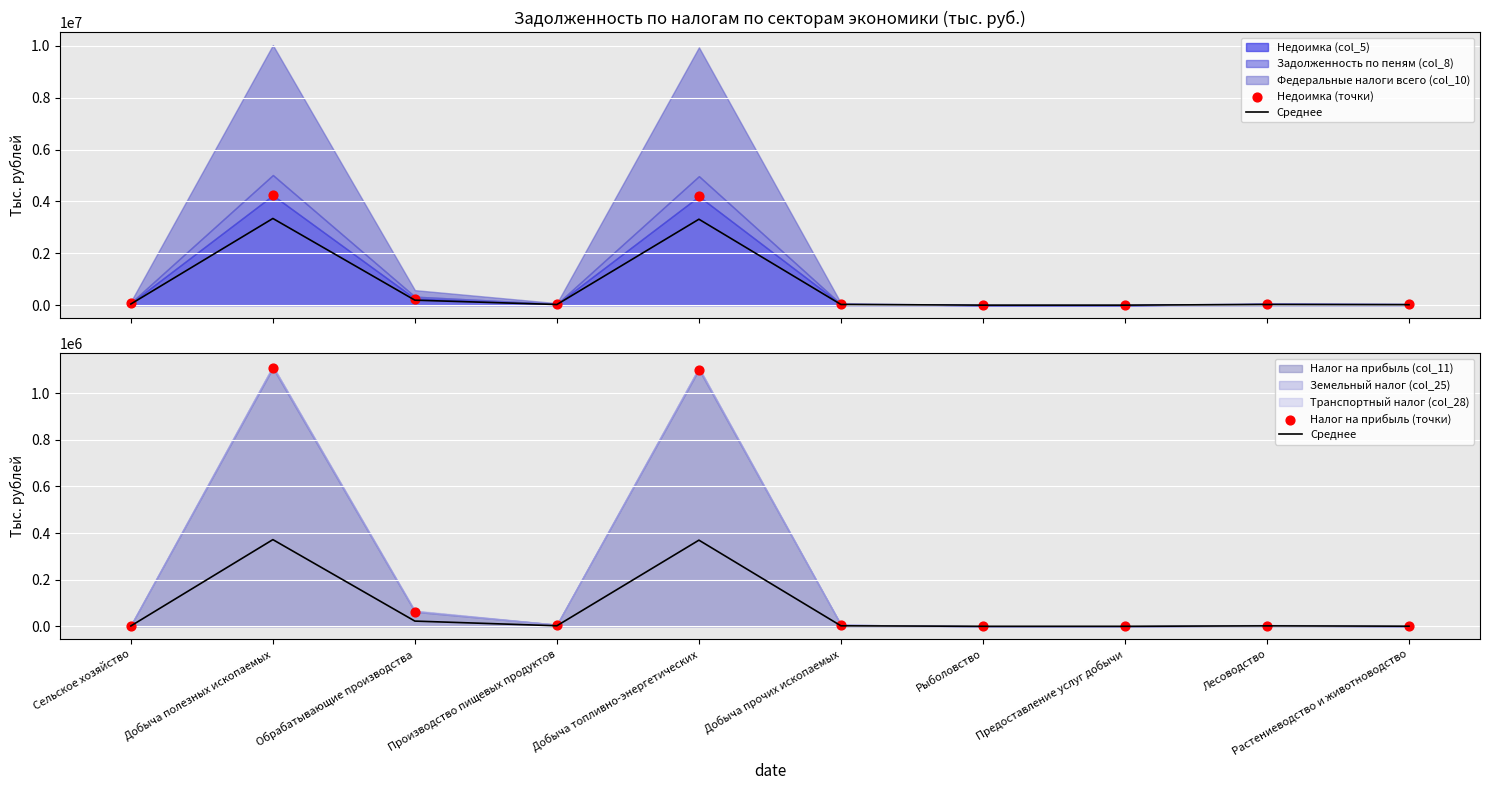

What is the total value across all series at Добыча полезных ископаемых?

5715290.3